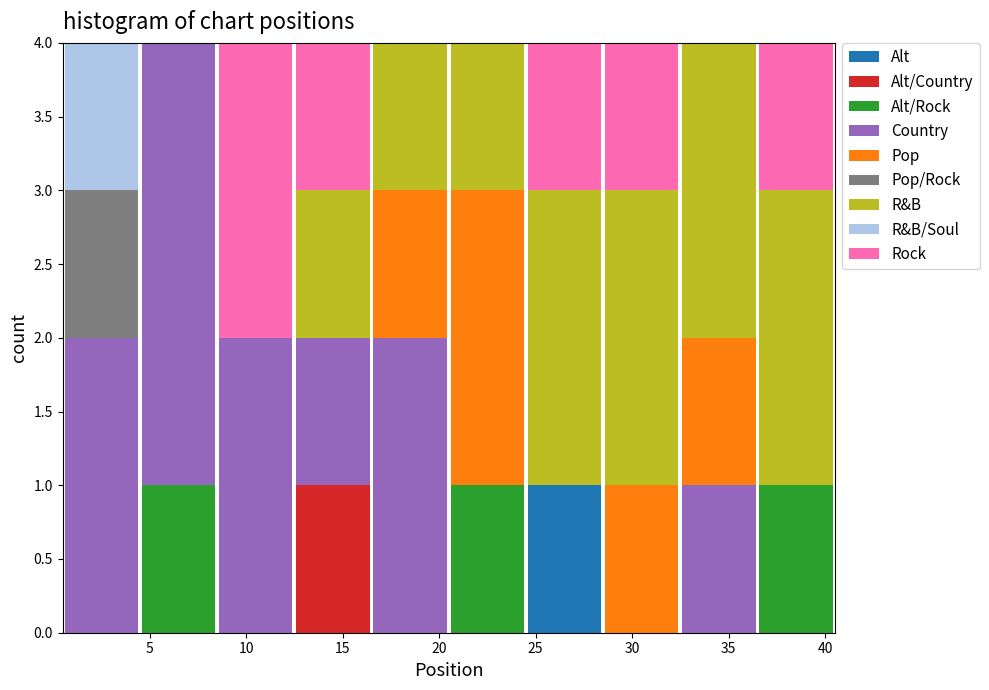

Reading left to right, transcribe this chart: for each stacked bar, give the range it covers on the x-axis and its total height. The values are not printed on the chart, so give them approximately, as read against the axis.

0.5 to 4.5: 4
4.5 to 8.5: 4
8.5 to 12.5: 4
12.5 to 16.5: 4
16.5 to 20.5: 4
20.5 to 24.5: 4
24.5 to 28.5: 4
28.5 to 32.5: 4
32.5 to 36.5: 4
36.5 to 40.5: 4